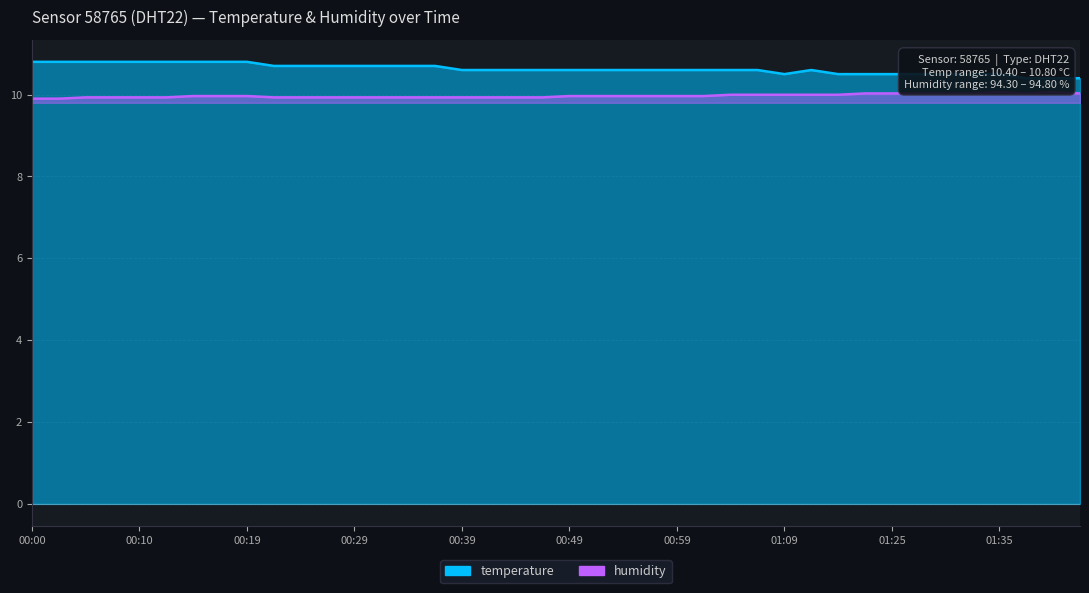

Reading right to left, what are all the values shown in this chart?

temperature: 01:43=10.4	01:40=10.4	01:38=10.4	01:35=10.5	01:33=10.5	01:31=10.5	01:28=10.5	01:25=10.5	01:19=10.5	01:17=10.5	01:14=10.6	01:09=10.5	01:06=10.6	01:03=10.6	01:01=10.6	00:59=10.6	00:56=10.6	00:54=10.6	00:51=10.6	00:49=10.6	00:46=10.6	00:44=10.6	00:41=10.6	00:39=10.6	00:36=10.7	00:34=10.7	00:32=10.7	00:29=10.7	00:27=10.7	00:24=10.7	00:22=10.7	00:19=10.8	00:17=10.8	00:15=10.8	00:12=10.8	00:10=10.8	00:07=10.8	00:05=10.8	00:02=10.8	00:00=10.8
humidity: 01:43=10.0	01:40=10.1	01:38=10.0	01:35=10.1	01:33=10.0	01:31=10.0	01:28=10.0	01:25=10.0	01:19=10.0	01:17=10.0	01:14=10.0	01:09=10.0	01:06=10.0	01:03=10.0	01:01=10.0	00:59=10.0	00:56=10.0	00:54=10.0	00:51=10.0	00:49=10.0	00:46=9.9	00:44=9.9	00:41=9.9	00:39=9.9	00:36=9.9	00:34=9.9	00:32=9.9	00:29=9.9	00:27=9.9	00:24=9.9	00:22=9.9	00:19=10.0	00:17=10.0	00:15=10.0	00:12=9.9	00:10=9.9	00:07=9.9	00:05=9.9	00:02=9.9	00:00=9.9